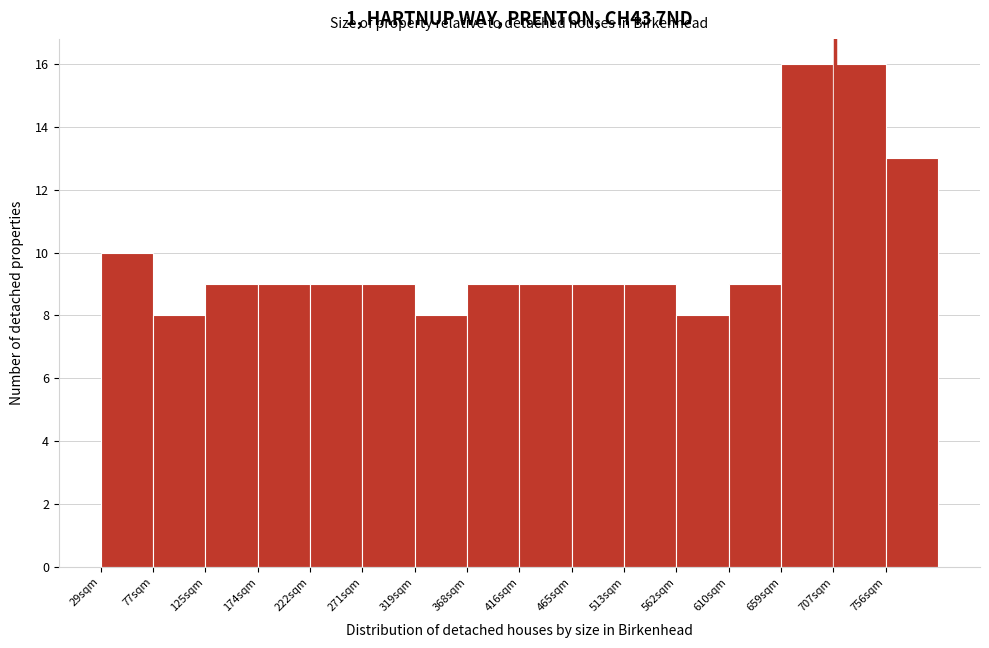

Reading left to right, what are all the values shown in this chart?

10	8	9	9	9	9	8	9	9	9	9	8	9	16	16	13